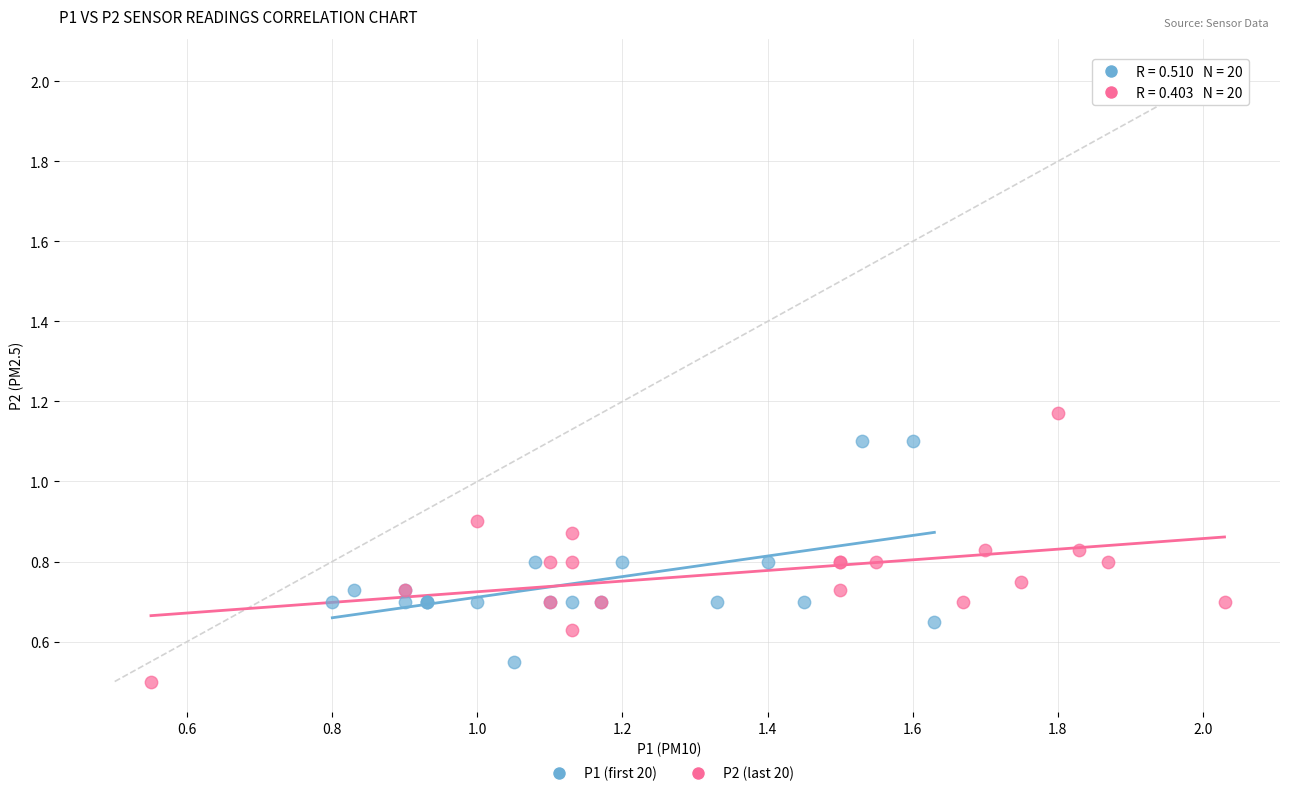

Which series contains the highest Y value?

P2 (last 20)